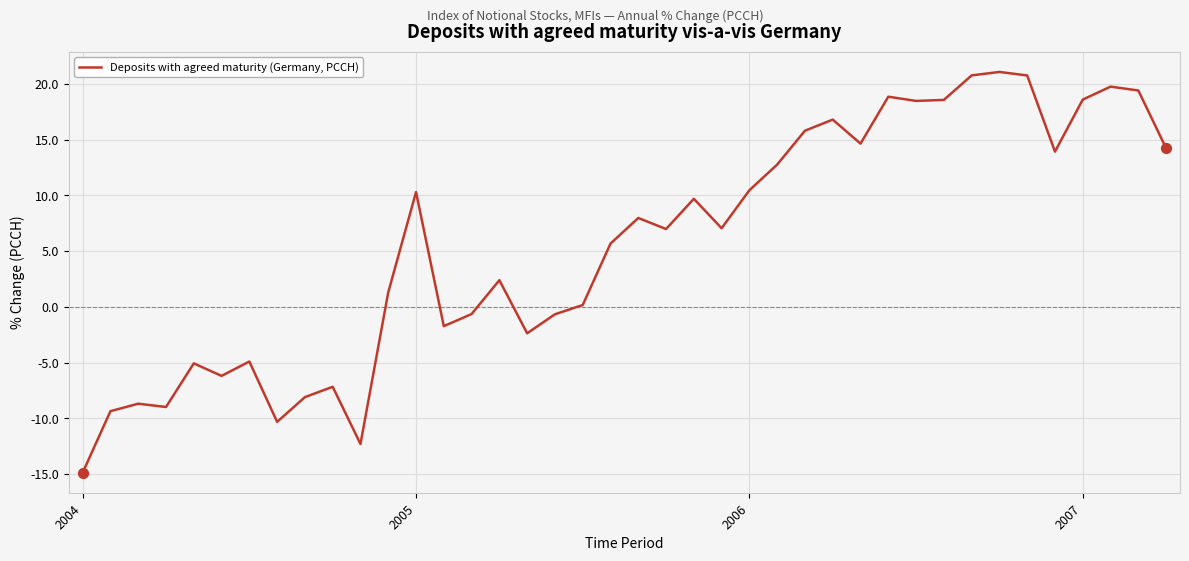

What is the minimum value shown in the chart?

-14.9